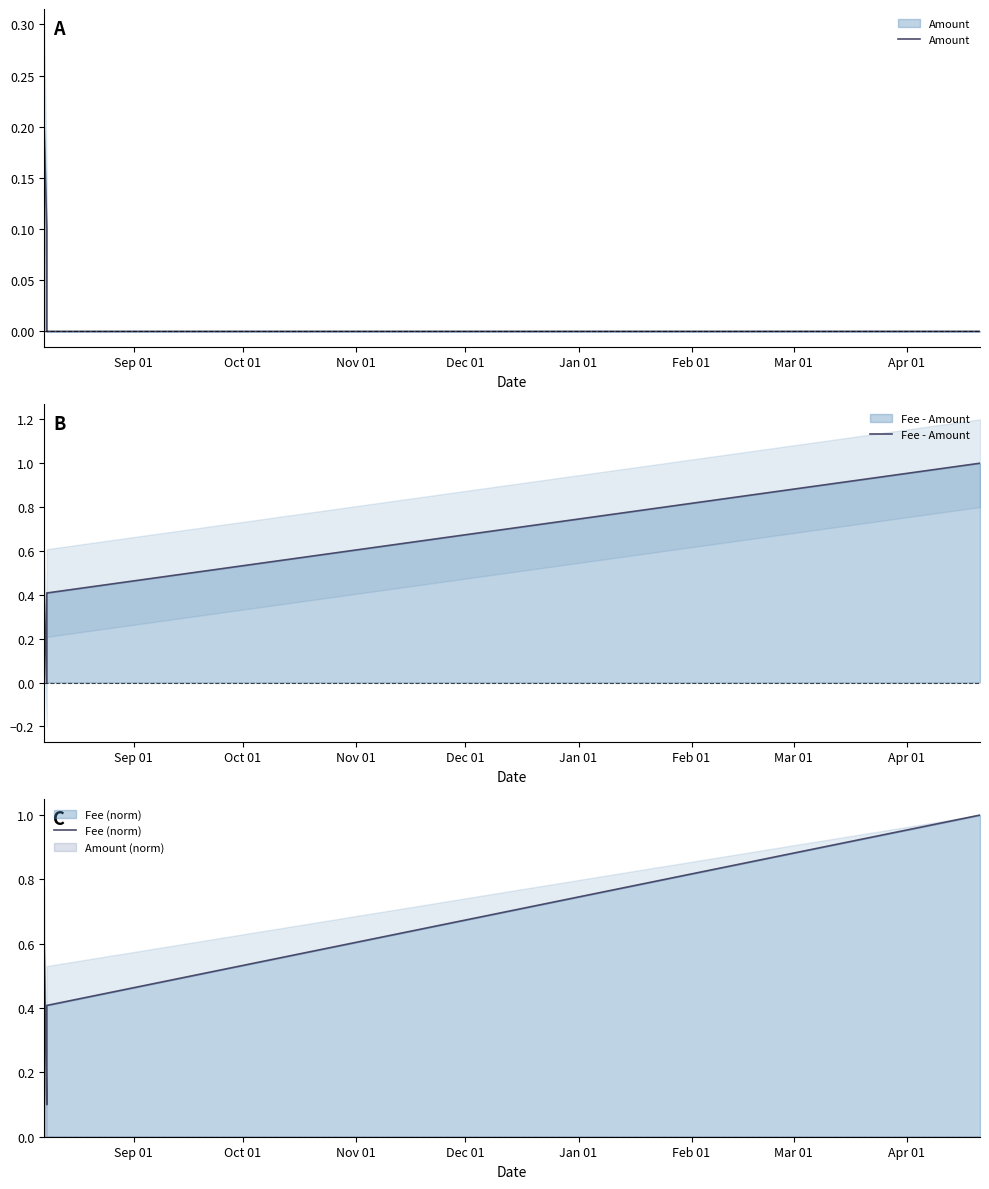

What is the sum of all Amount values?

0.3